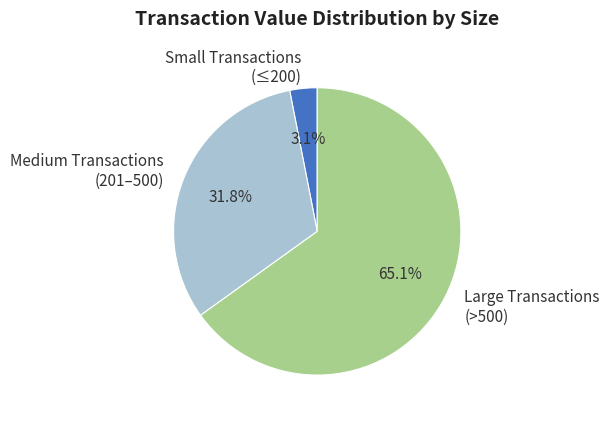

Which slice is the largest?

Large Transactions (>500)